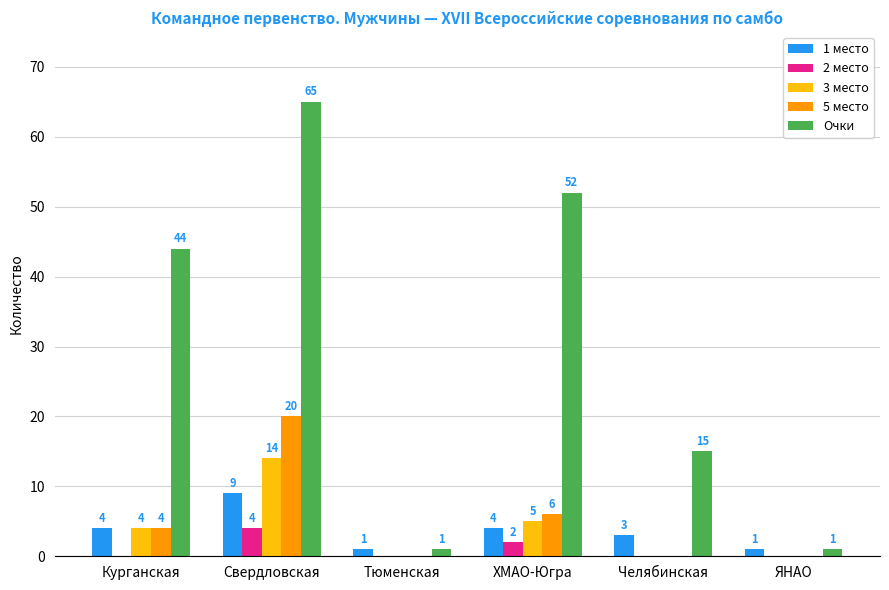

Reading right to left, extract all data points from this chart.

1 место: 1	3	4	1	9	4
2 место: 0	0	2	0	4	0
3 место: 0	0	5	0	14	4
5 место: 0	0	6	0	20	4
Очки: 1	15	52	1	65	44